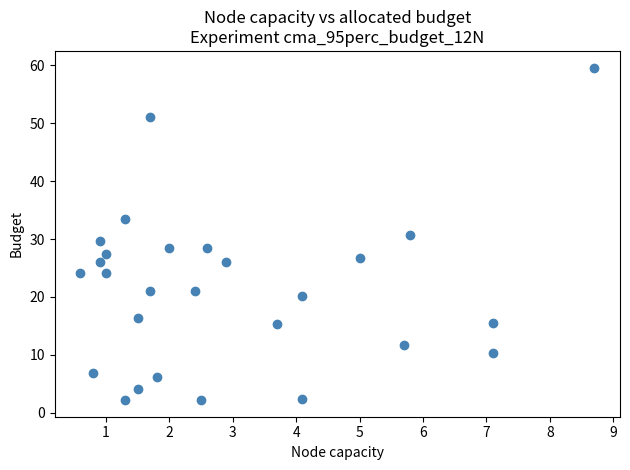

What is the range of Y values (max minus min)?

57.4